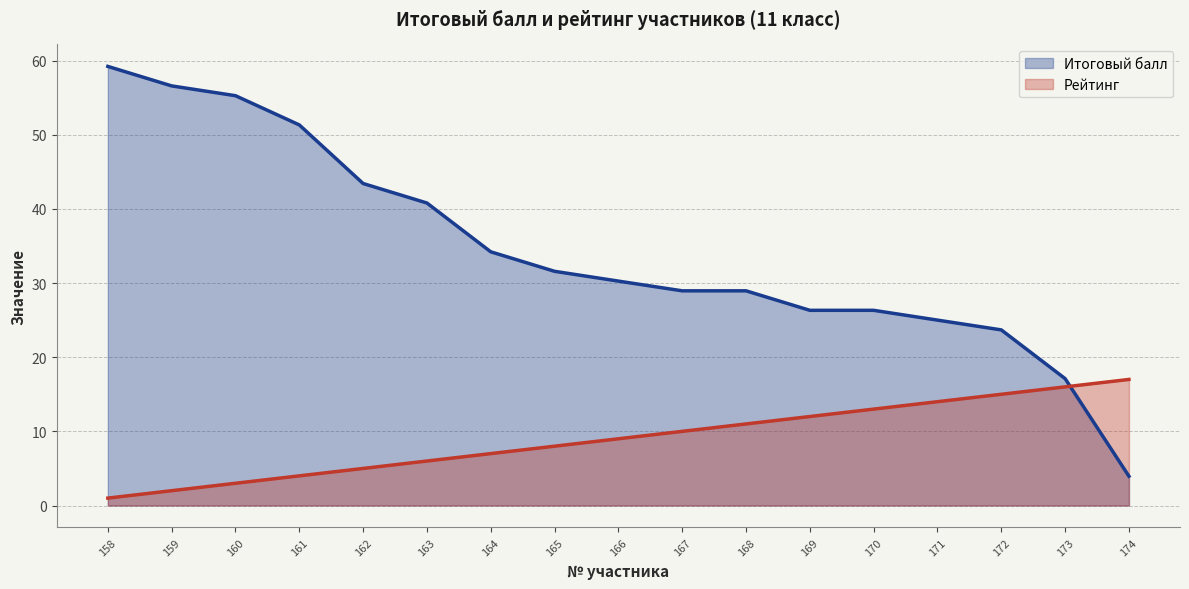

Which label corresponds to the smallest value in the chart?

158